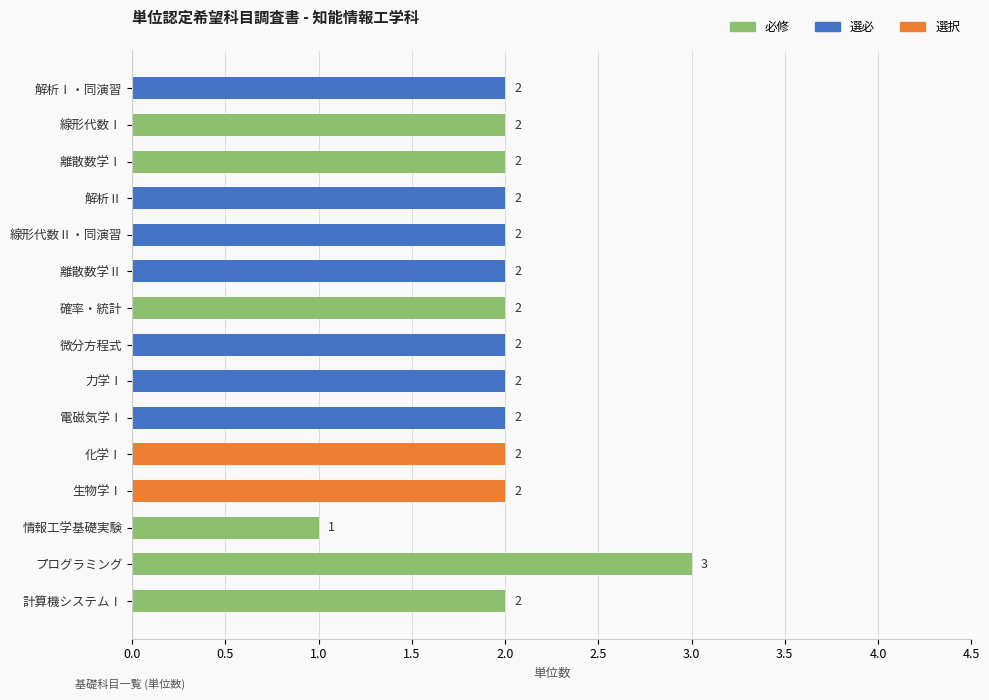

What is the label of the 14th bar from the top?

プログラミング